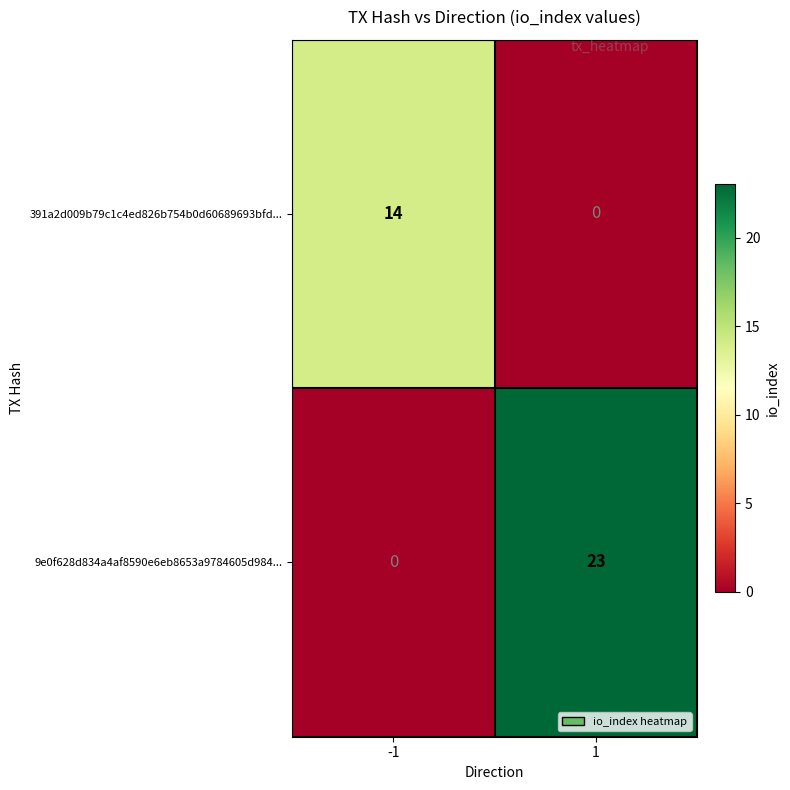

What is the greatest value displayed?

23